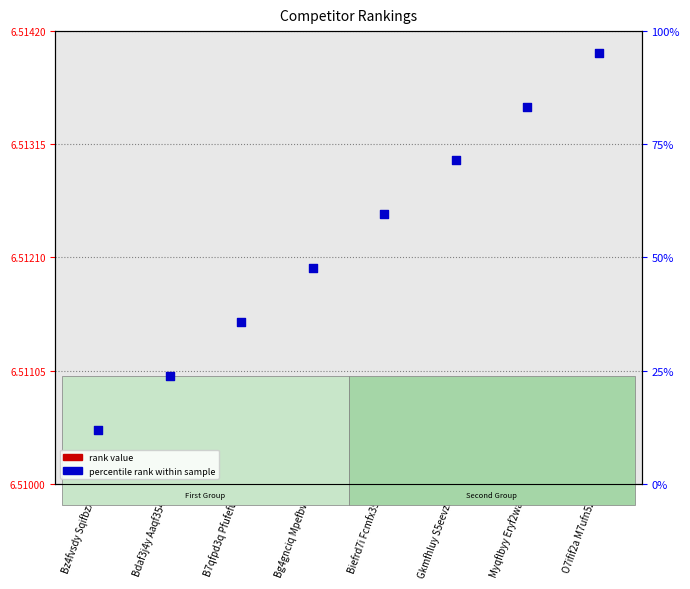

What are all the series names shown in the legend?

rank value, percentile rank within sample